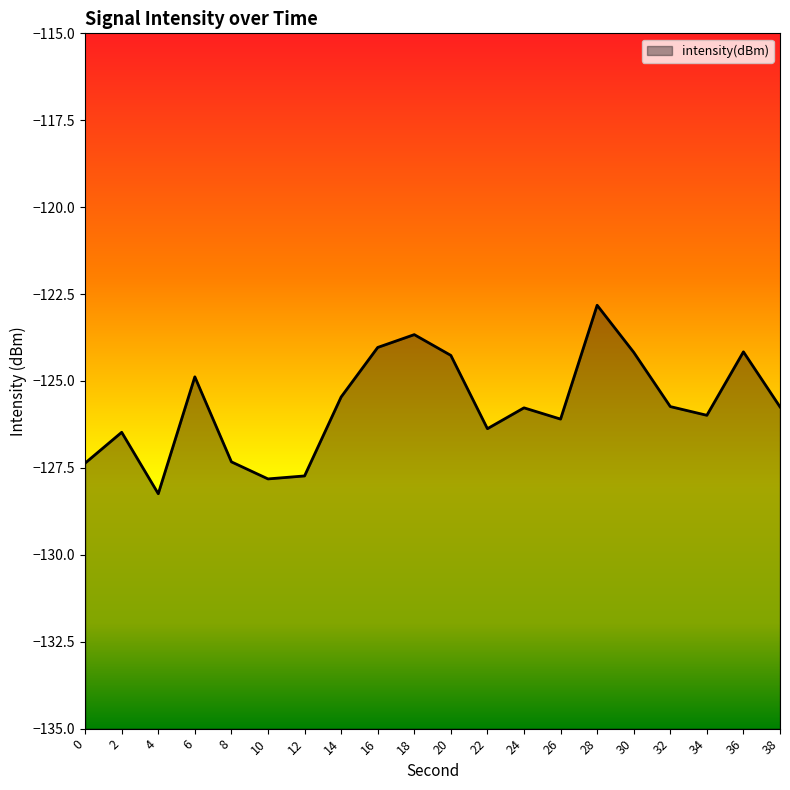

What value does the data have at 0?

-127.4